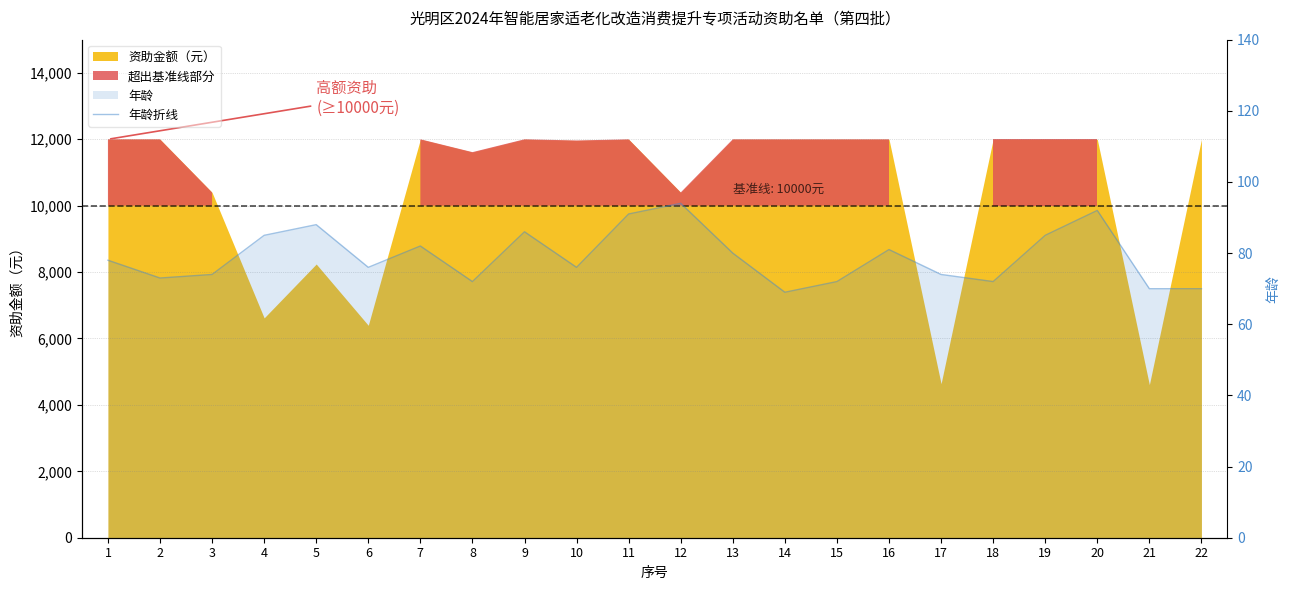

True or false: the data shows 88 at 5.

True